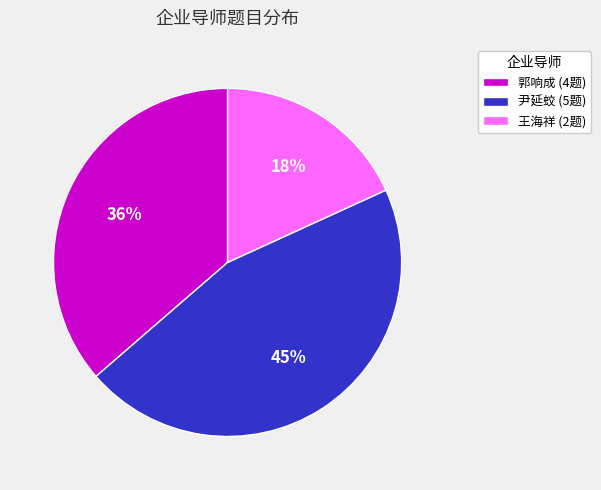

To the nearest percent, what portion does 王海祥 represent?

18%